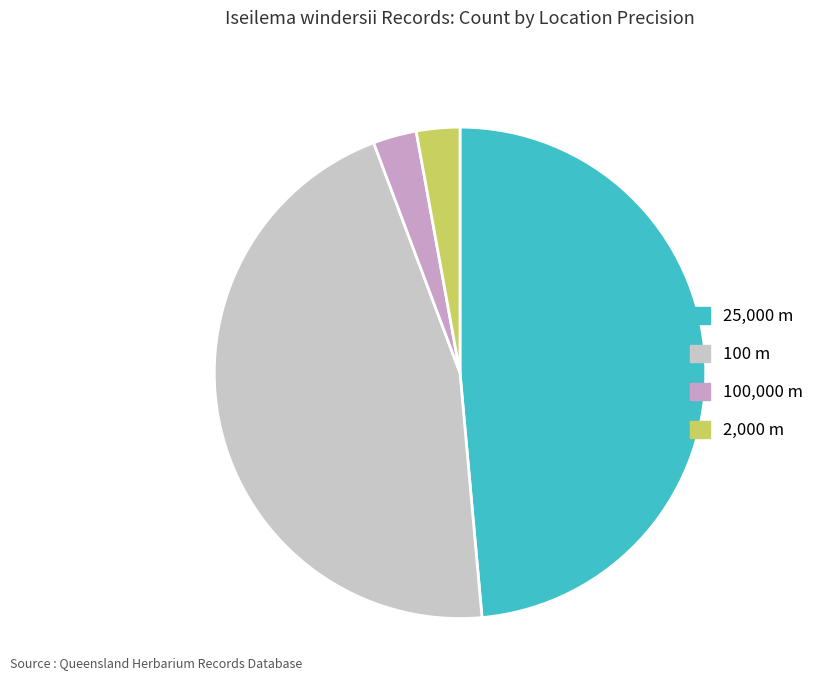

How many segments does this pie chart have?

4